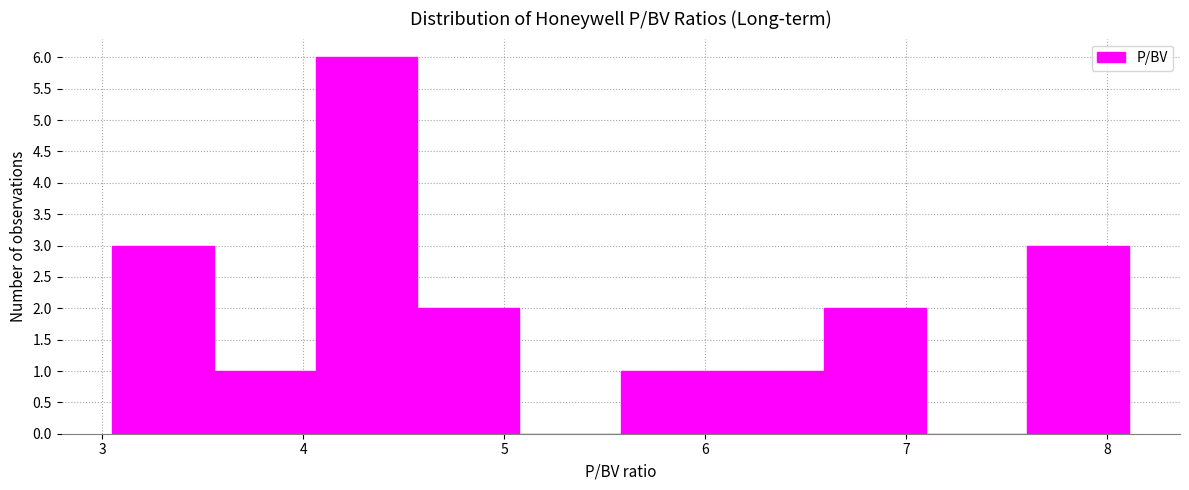

Reading left to right, transcribe this chart: for each bar, give the range it covers on the x-axis and its height. Neither the bar edges nor the heights are printed on the chart, so give them approximately, as read against the axes.

3.1 to 3.6: 3
3.6 to 4.1: 1
4.1 to 4.6: 6
4.6 to 5.1: 2
5.1 to 5.6: 0
5.6 to 6.1: 1
6.1 to 6.6: 1
6.6 to 7.1: 2
7.1 to 7.6: 0
7.6 to 8.1: 3